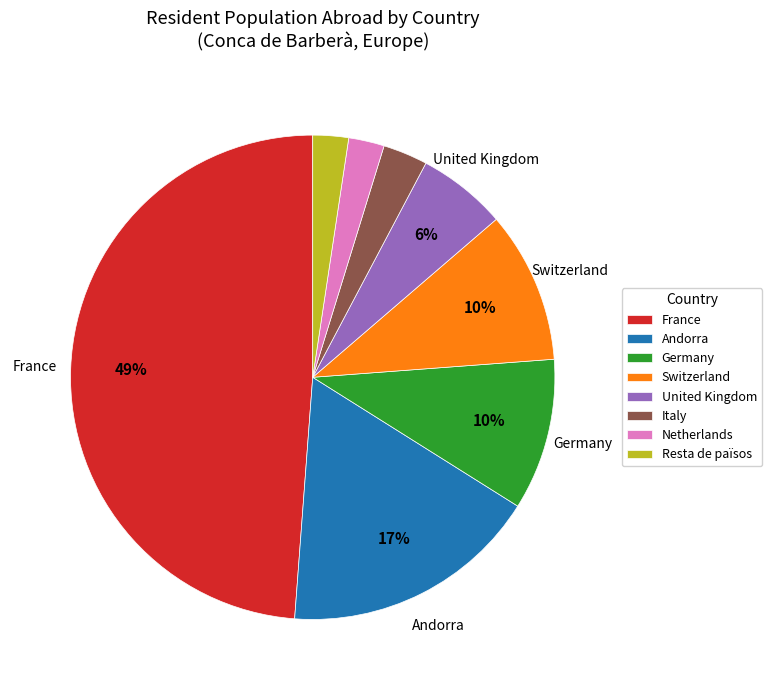

How many slices are in this pie chart?

8